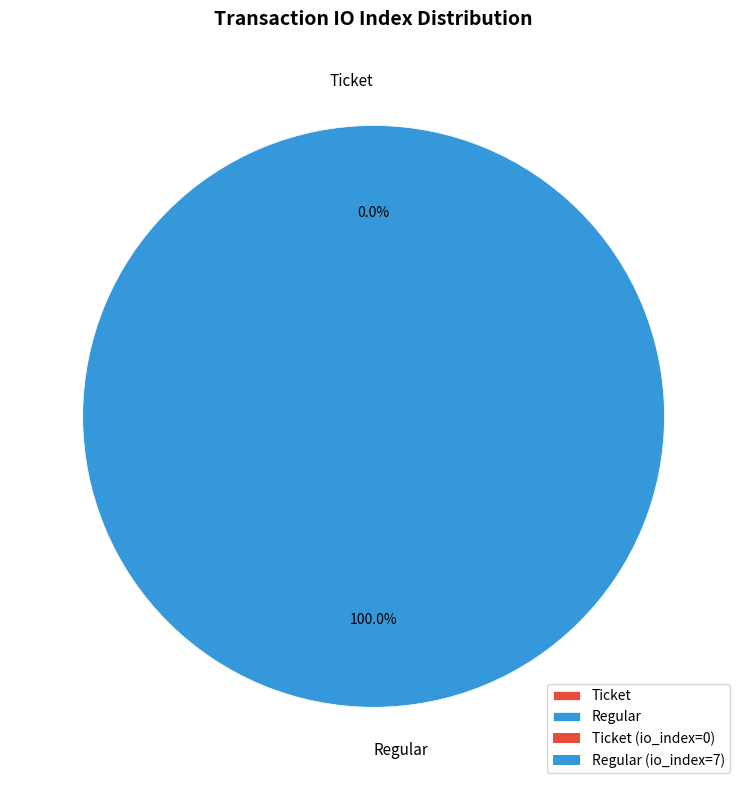

Which slice is the smallest?

Ticket